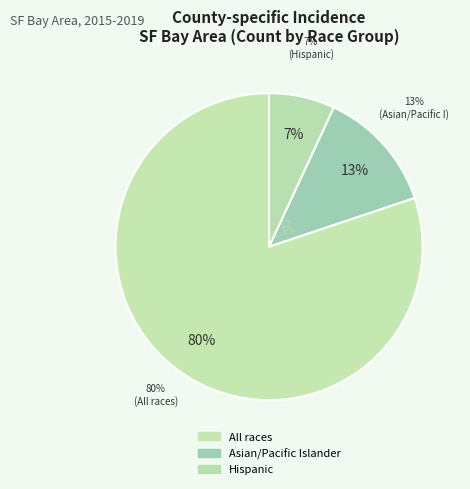

The Hispanic slice represents 1% of the pie. True or false?

False